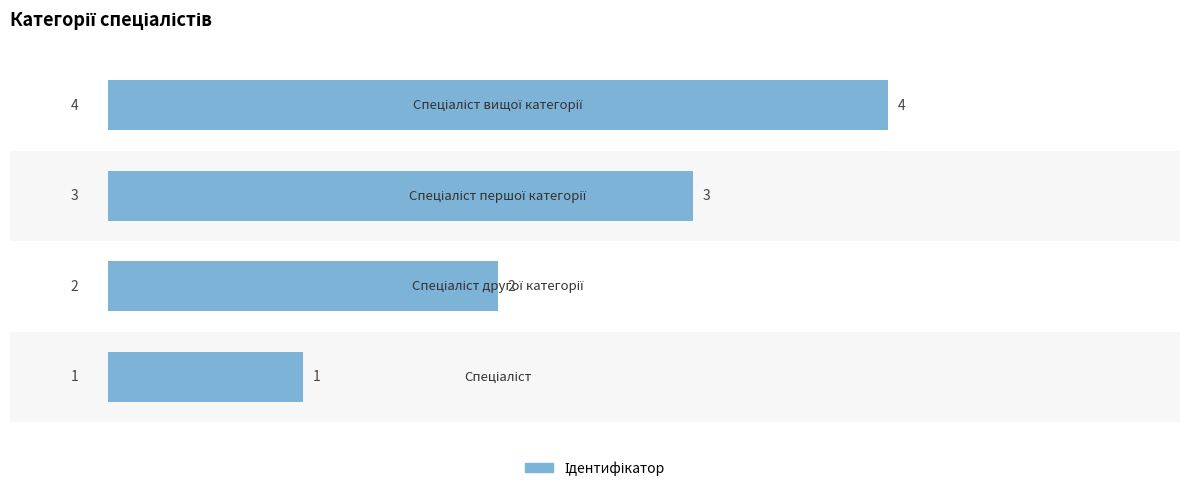

Reading right to left, transcribe all the data shown in this chart.

3=4	2=3	1=2	0=1